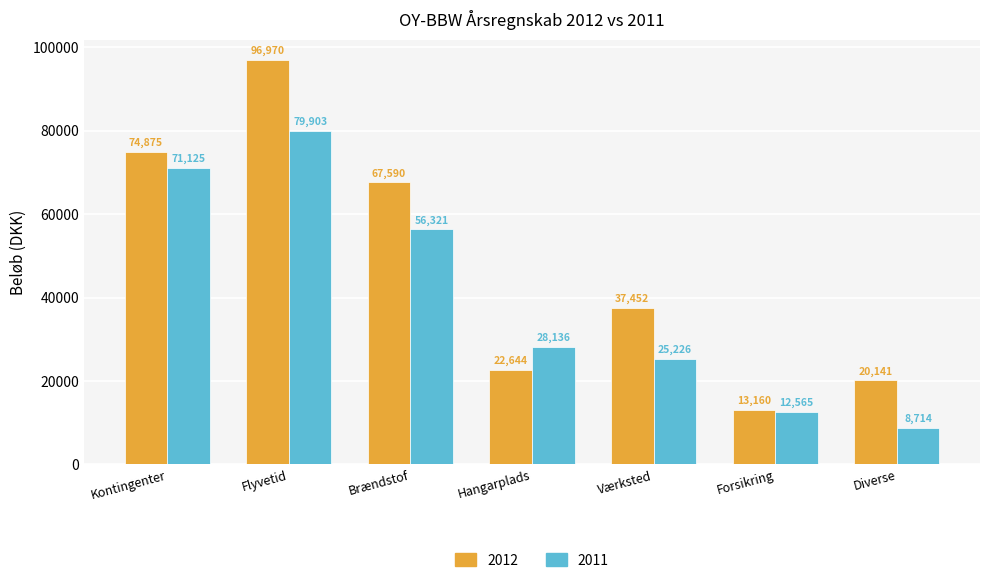

Rank the series by their average value, from highest to lowest.

2012, 2011